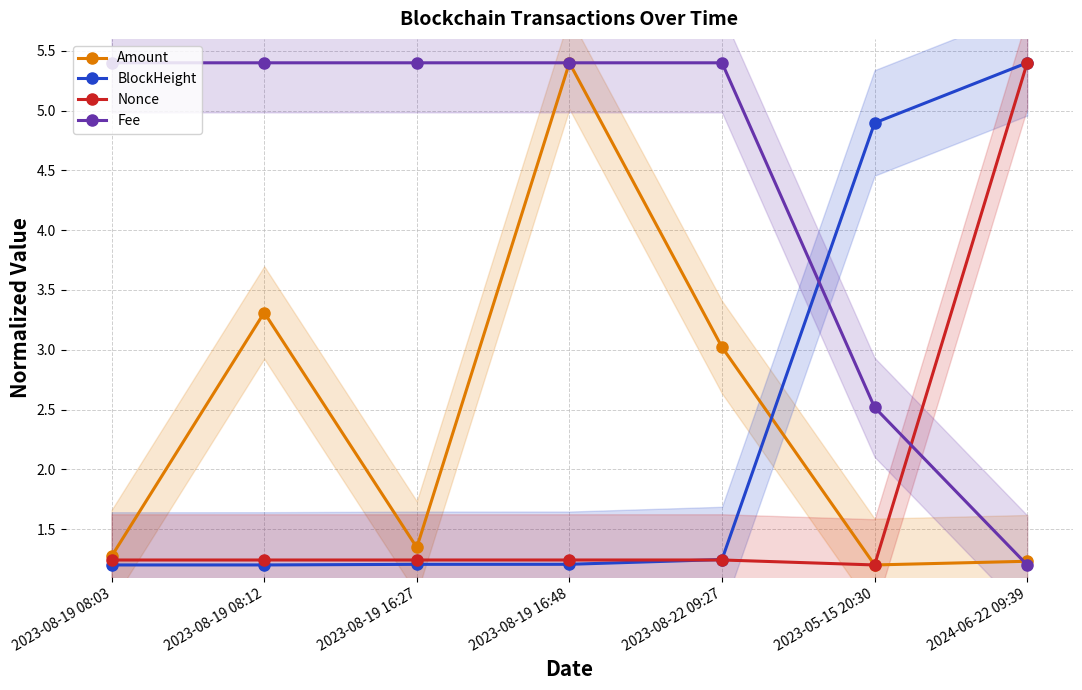

Reading left to right, transcribe all the data shown in this chart.

Amount: 2023-08-19 08:03=1.3	2023-08-19 08:12=3.3	2023-08-19 16:27=1.3	2023-08-19 16:48=5.4	2023-08-22 09:27=3.0	2023-05-15 20:30=1.2	2024-06-22 09:39=1.2
BlockHeight: 2023-08-19 08:03=1.2	2023-08-19 08:12=1.2	2023-08-19 16:27=1.2	2023-08-19 16:48=1.2	2023-08-22 09:27=1.2	2023-05-15 20:30=4.9	2024-06-22 09:39=5.4
Nonce: 2023-08-19 08:03=1.2	2023-08-19 08:12=1.2	2023-08-19 16:27=1.2	2023-08-19 16:48=1.2	2023-08-22 09:27=1.2	2023-05-15 20:30=1.2	2024-06-22 09:39=5.4
Fee: 2023-08-19 08:03=5.4	2023-08-19 08:12=5.4	2023-08-19 16:27=5.4	2023-08-19 16:48=5.4	2023-08-22 09:27=5.4	2023-05-15 20:30=2.5	2024-06-22 09:39=1.2